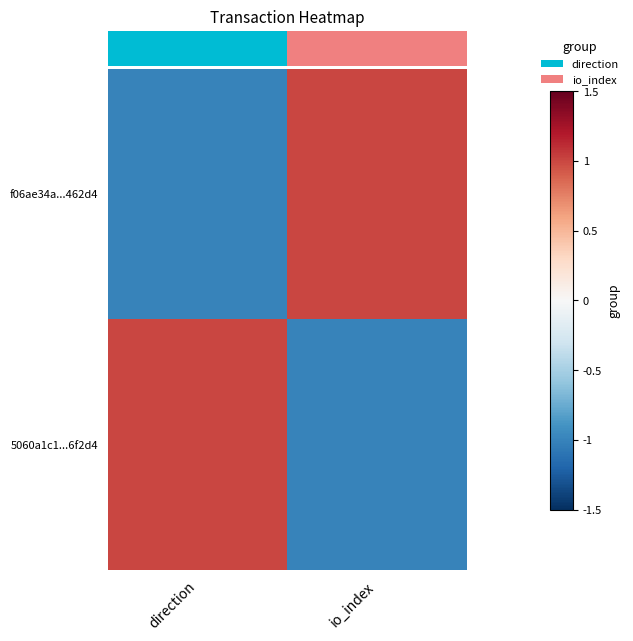

Rank the series by their maximum value, from highest to lowest.

f06ae34a...462d4, 5060a1c1...6f2d4